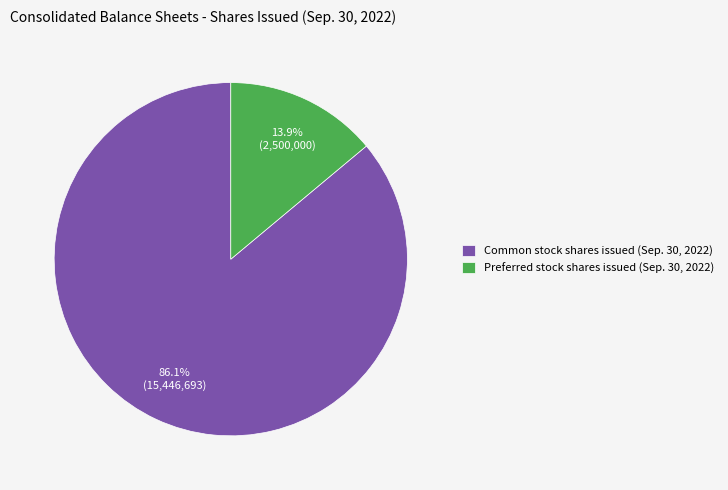

To the nearest percent, what is the difference between the largest and smallest slice percentages?

72%